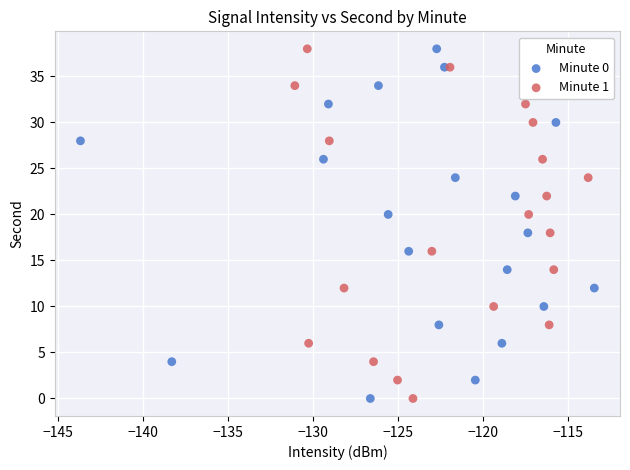

What are all the series names shown in the legend?

Minute 0, Minute 1